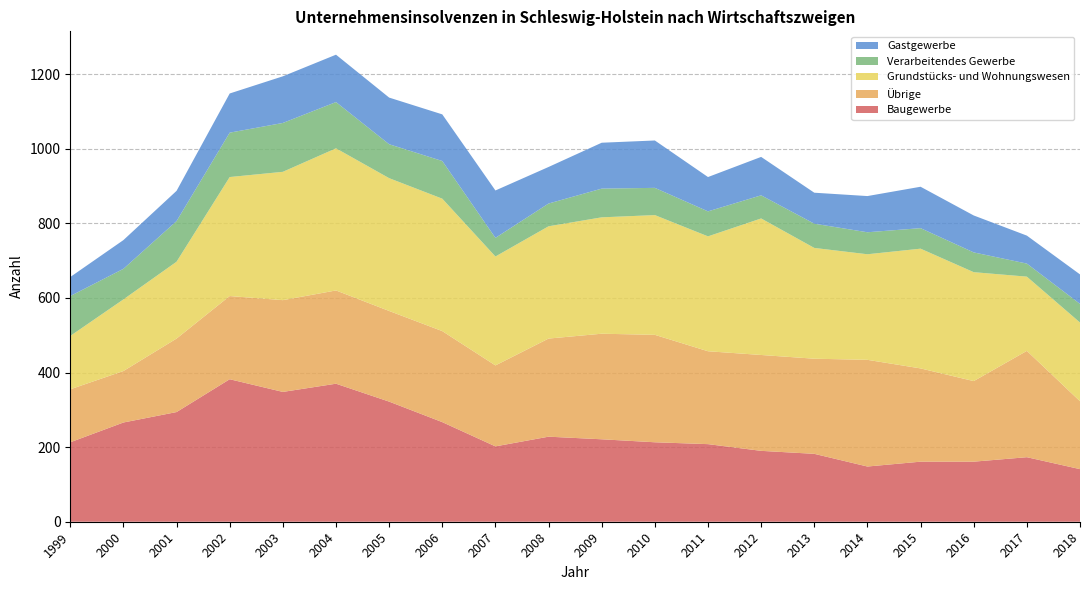

Reading left to right, list all the values displayed in this chart.

Baugewerbe: 1999=213	2000=266	2001=294	2002=382	2003=348	2004=370	2005=322	2006=267	2007=202	2008=228	2009=221	2010=213	2011=208	2012=190	2013=182	2014=148	2015=161	2016=161	2017=173	2018=141
Übrige: 1999=142	2000=138	2001=197	2002=223	2003=246	2004=250	2005=243	2006=244	2007=217	2008=263	2009=283	2010=288	2011=249	2012=257	2013=255	2014=286	2015=250	2016=216	2017=285	2018=182
Verarbeitendes Gewerbe: 1999=107	2000=82	2001=109	2002=119	2003=131	2004=124	2005=91	2006=101	2007=50	2008=61	2009=77	2010=73	2011=67	2012=62	2013=65	2014=59	2015=55	2016=53	2017=35	2018=50
Grundstücks- und Wohnungswesen: 1999=143	2000=192	2001=206	2002=319	2003=344	2004=381	2005=356	2006=355	2007=292	2008=301	2009=312	2010=321	2011=308	2012=366	2013=297	2014=283	2015=321	2016=292	2017=199	2018=211
Gastgewerbe: 1999=51	2000=77	2001=81	2002=105	2003=125	2004=127	2005=125	2006=125	2007=127	2008=98	2009=123	2010=127	2011=92	2012=103	2013=83	2014=97	2015=111	2016=99	2017=75	2018=79